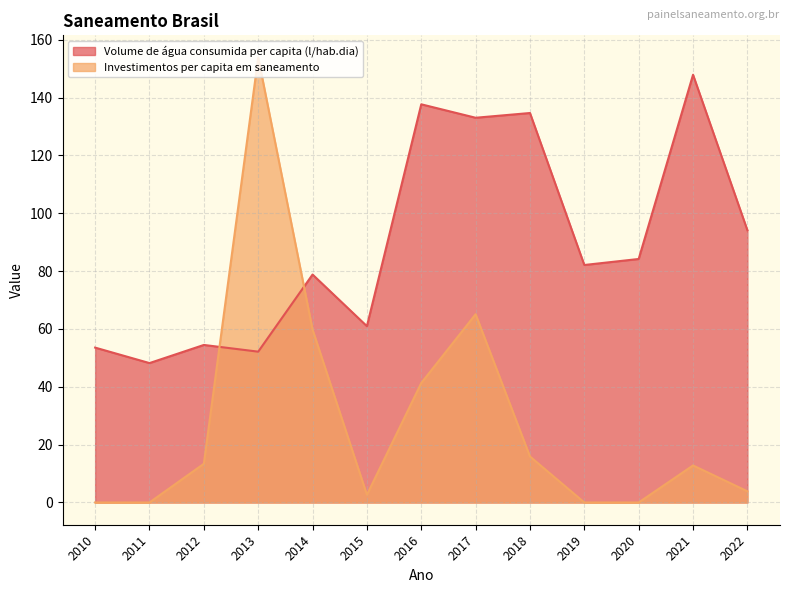

Read the Investimentos per capita em saneamento value at 2013.

153.9